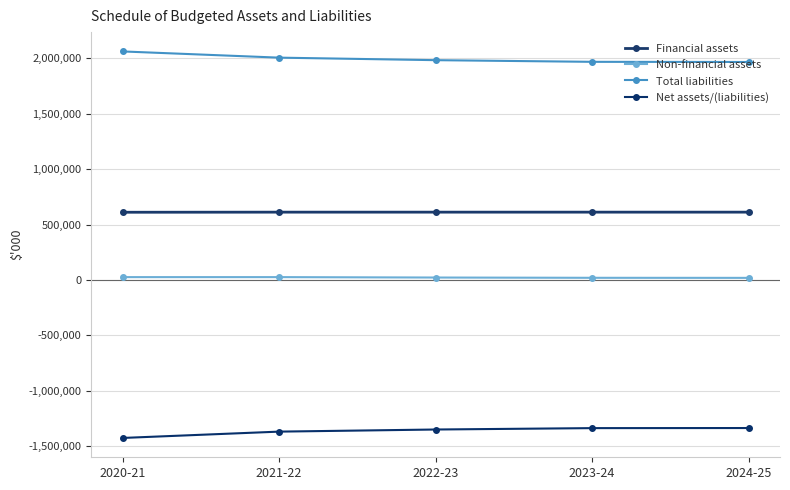

Rank the series by their maximum value, from highest to lowest.

Total liabilities, Financial assets, Non-financial assets, Net assets/(liabilities)